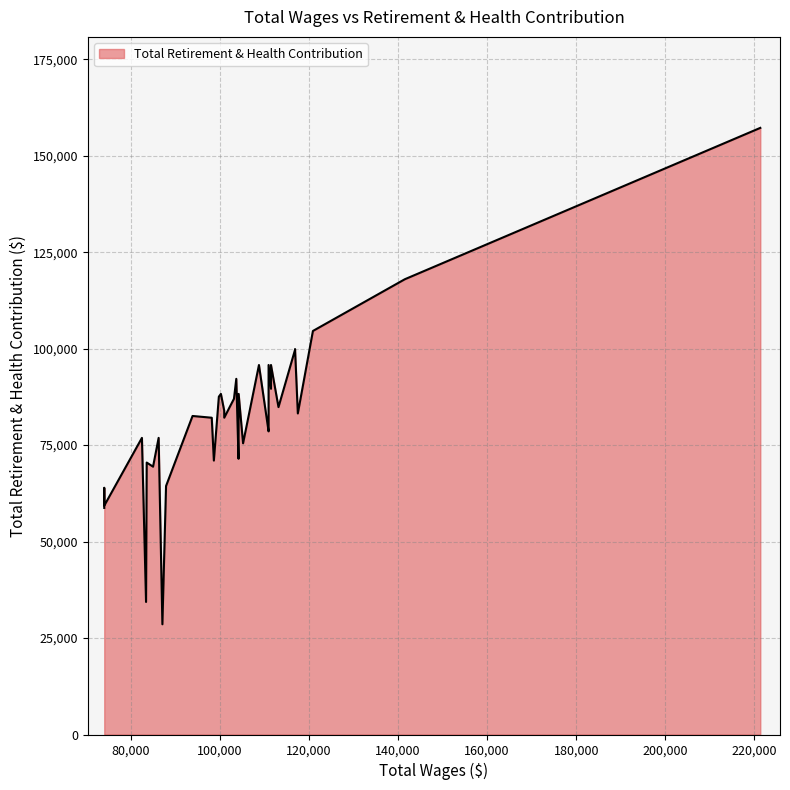

How many lines are shown in the chart?

1